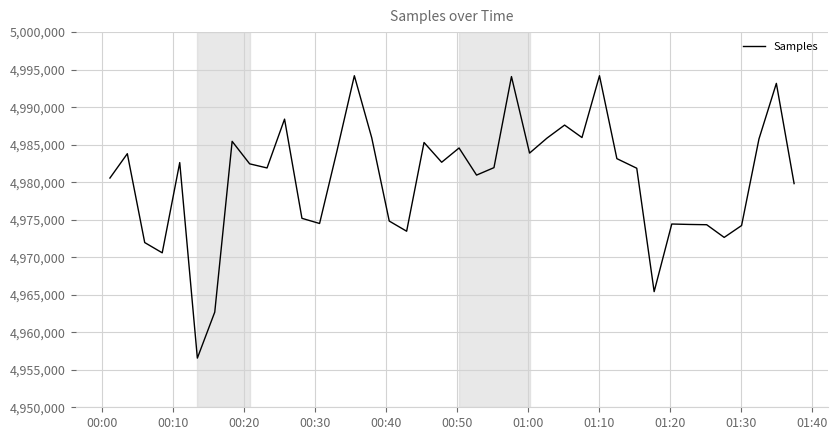

Does the chart display data point markers on the line(s)?

No